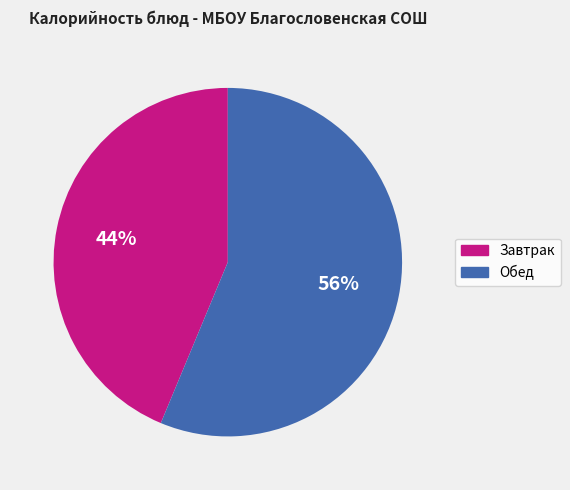

Between Завтрак and Обед, which is larger?

Обед